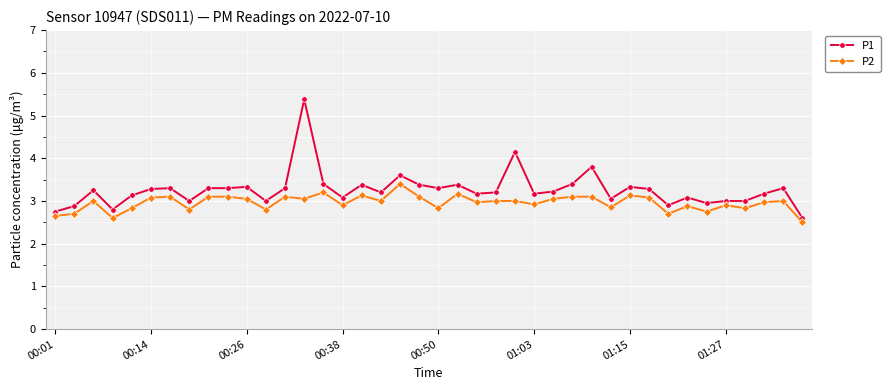

List the series in order of their overall mean, lowest first.

P2, P1